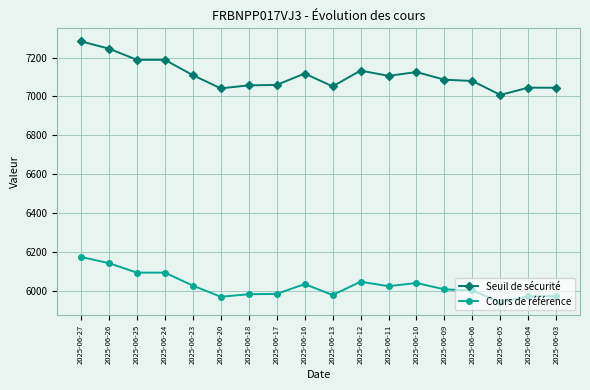

Which series has the largest total across all categories?

Seuil de sécurité